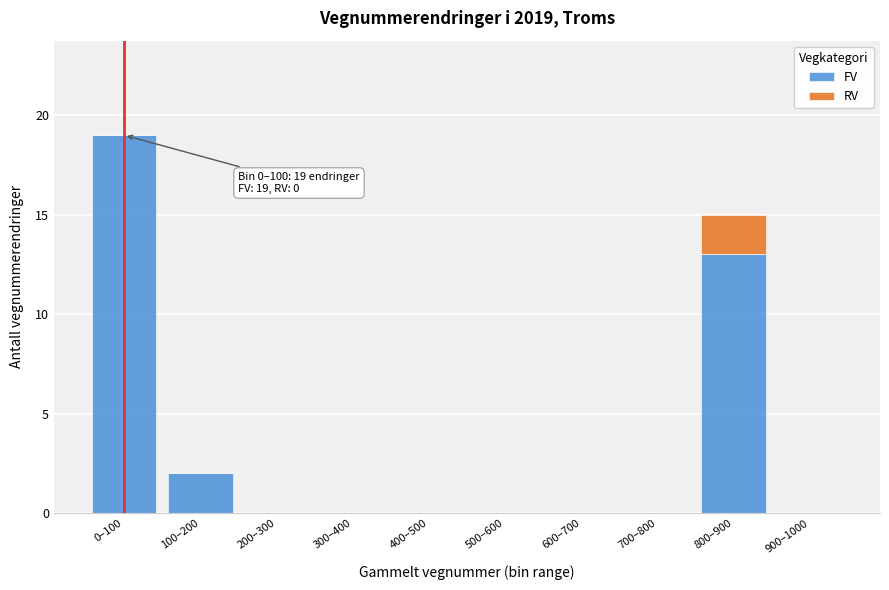

Reading right to left, transcribe the values for FV.

900–1000=0	800–900=13	700–800=0	600–700=0	500–600=0	400–500=0	300–400=0	200–300=0	100–200=2	0–100=19